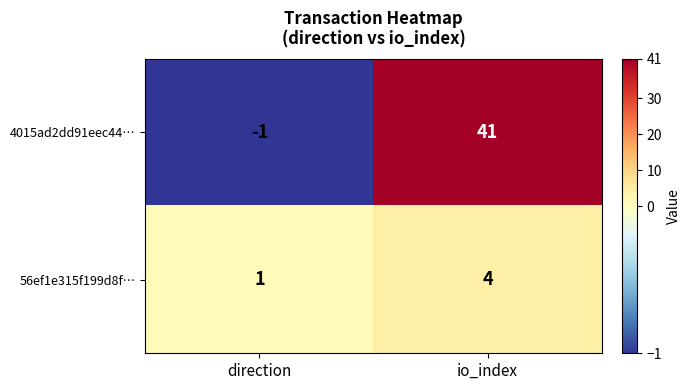

Reading left to right, transcribe all the data shown in this chart.

4015ad2dd91eec44…: -1	41
56ef1e315f199d8f…: 1	4